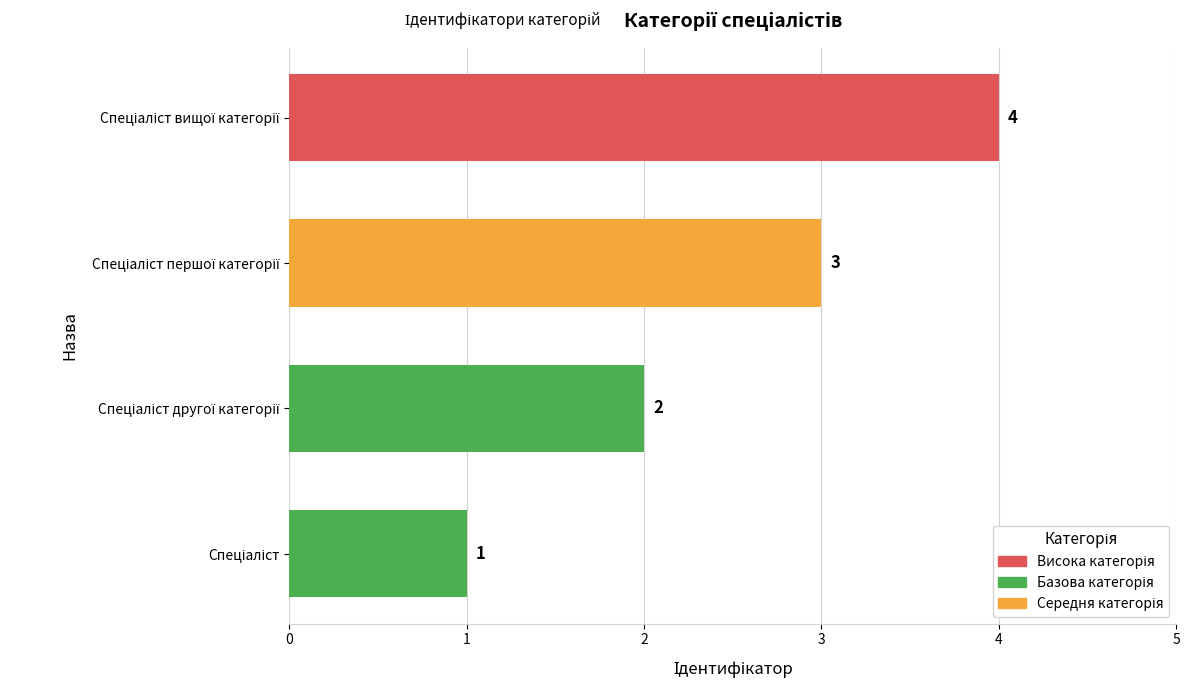

How many values are between 2 and 4?

3